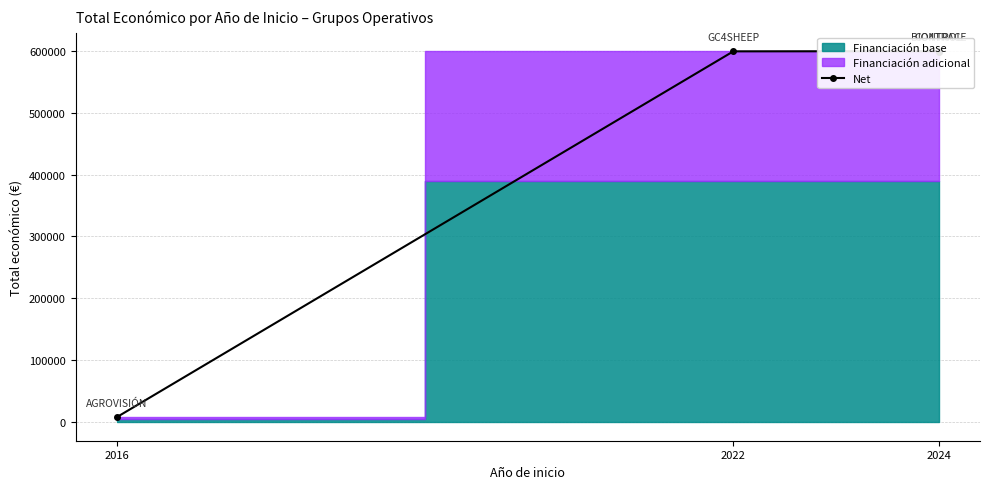

Does the chart display data point markers on the line(s)?

Yes